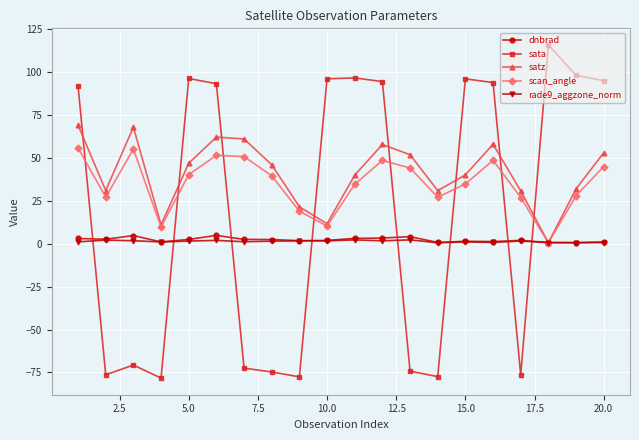

What is the value of the scan_angle point at the 4th from the left?

9.8